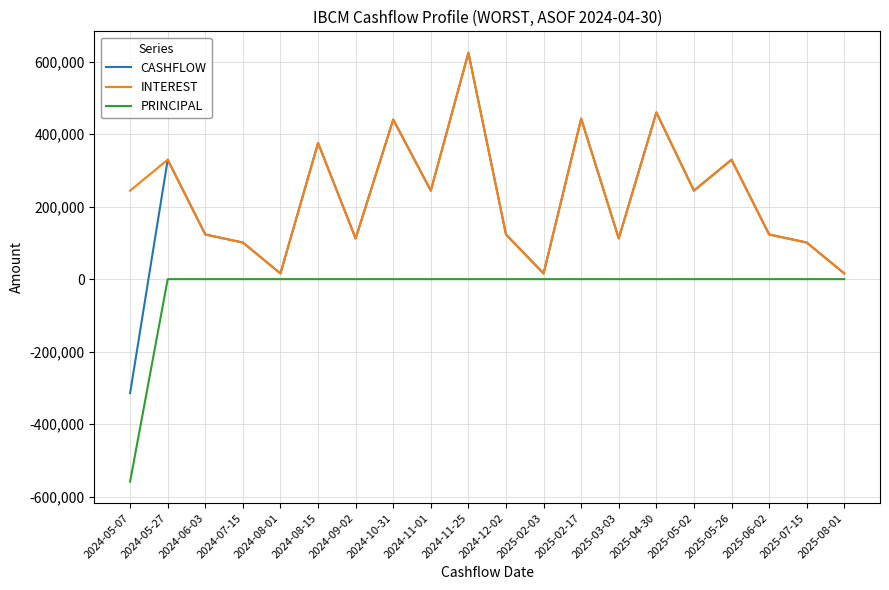

What is the difference between the INTEREST values at 2024-08-15 and 2024-12-02?

252328.9